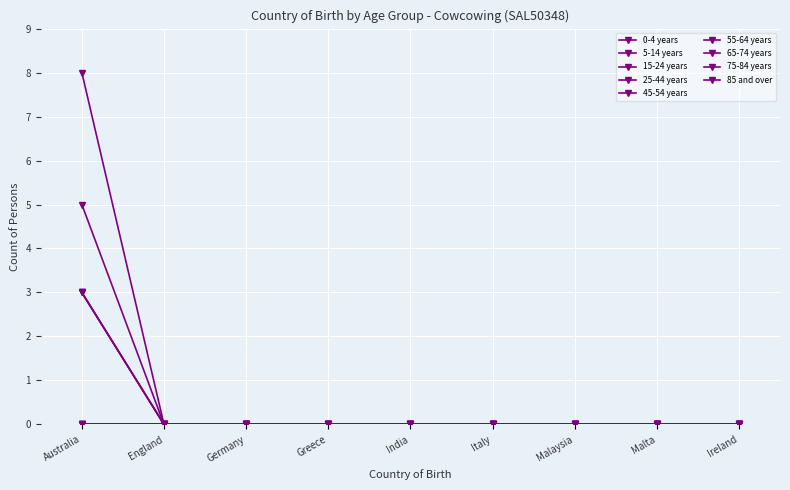

True or false: 55-64 years and 15-24 years intersect in this chart.

False